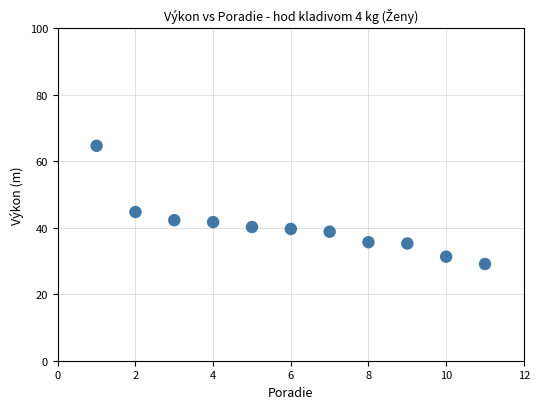

What Y value in the scatter plot is closest to 46?

44.8